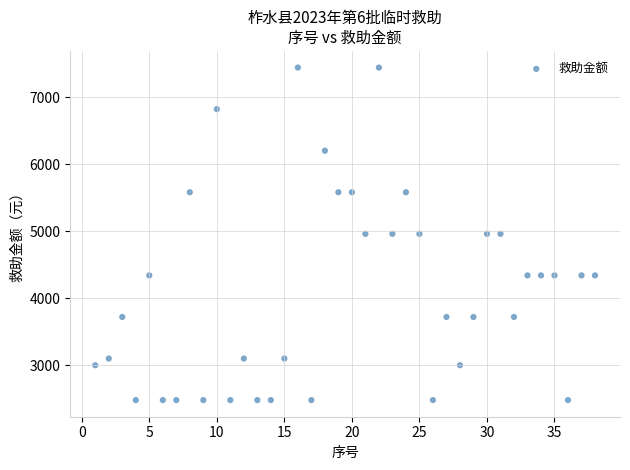

What is the range of Y values (max minus min)?

4960